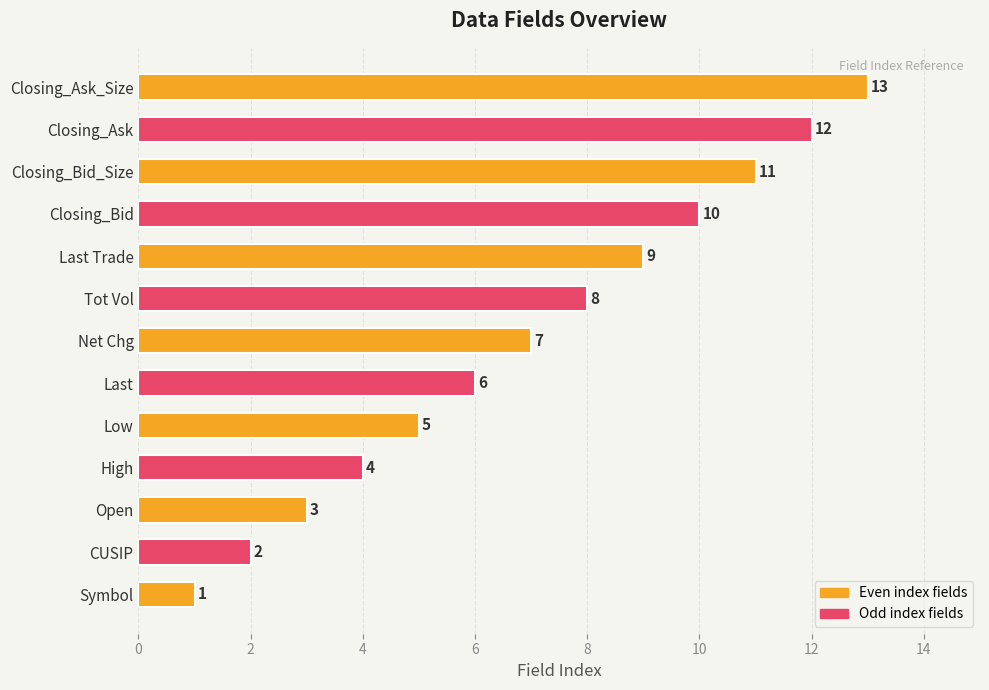

Count the number of data series in this chart.

1